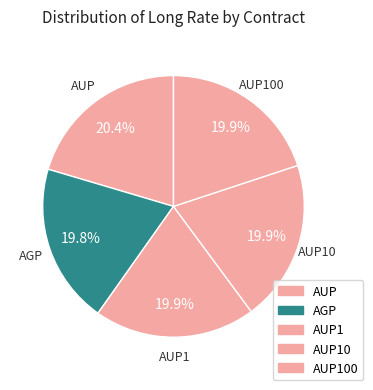

Is there a majority slice in this chart?

No